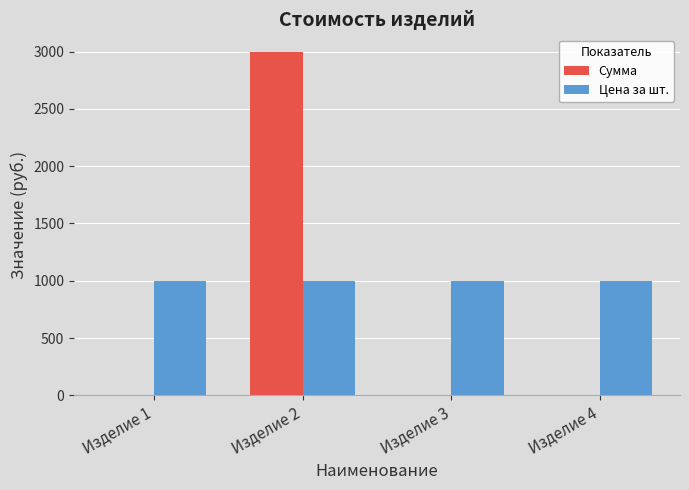

What is the highest value of the Цена за шт. series?

1000